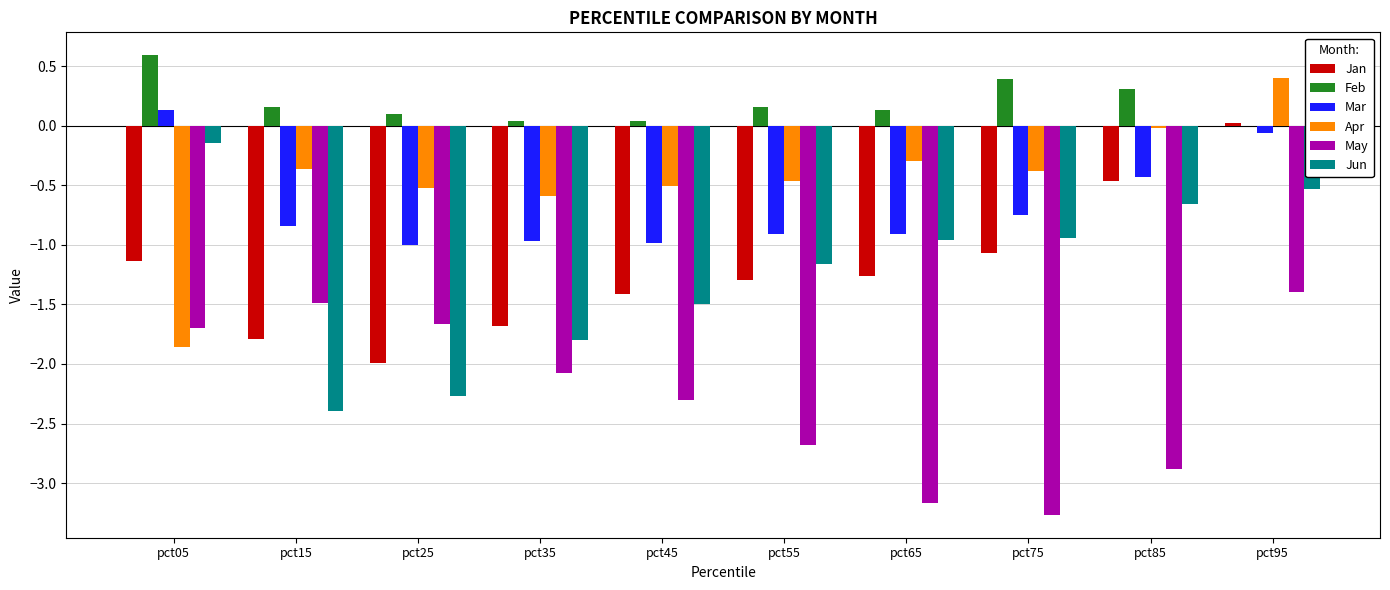

What is the maximum value shown in the chart?

0.6